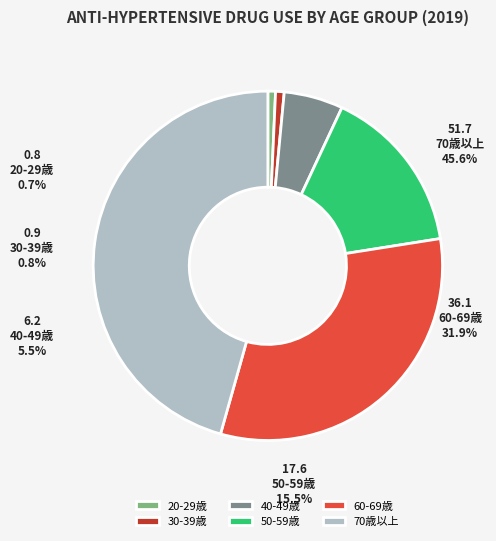

What is the largest slice in the pie chart?

70歳以上